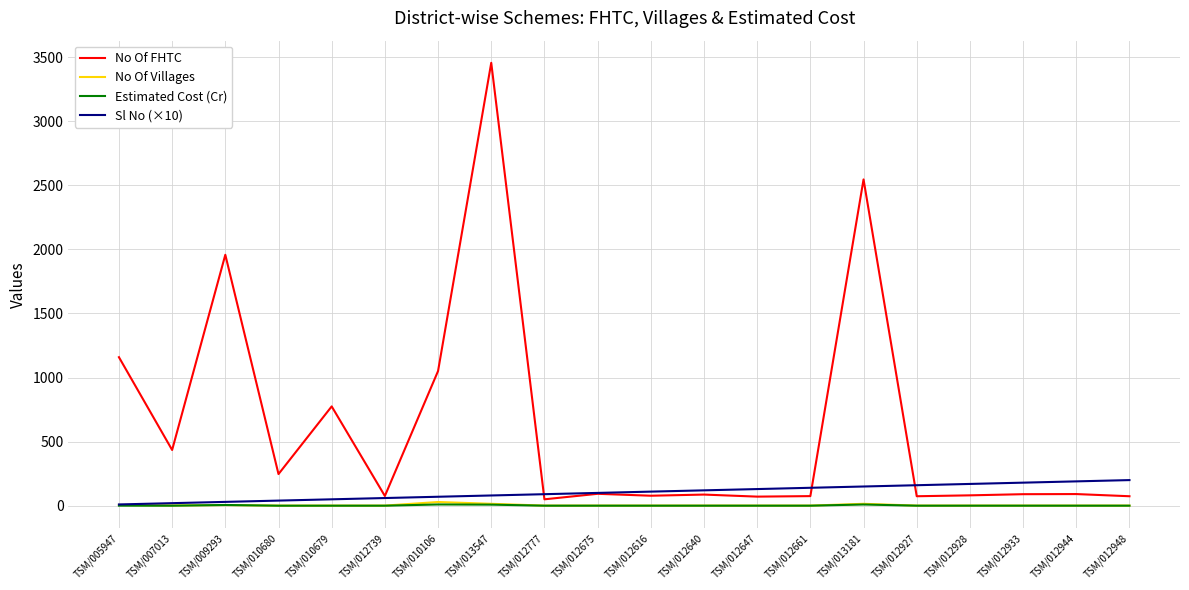

Between TSM/013547 and TSM/012944, which series saw the biggest shift?

No Of FHTC